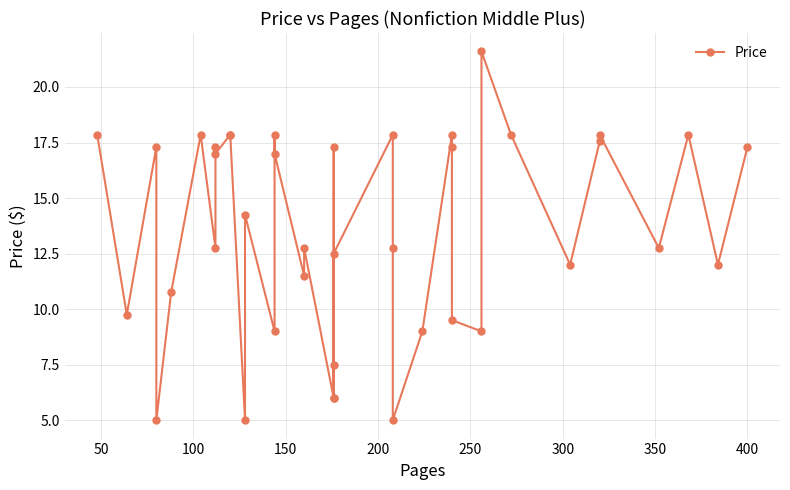

What is the sum of all values?

542.9